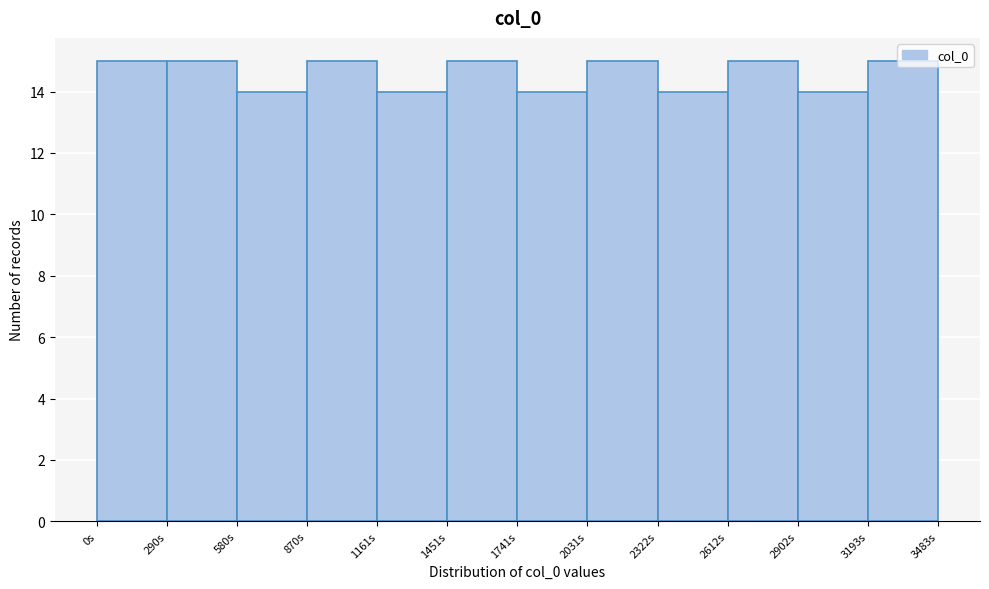

Reading left to right, transcribe this chart: for each bar, give the range it covers on the x-axis and its height. Neither the bar edges nor the heights are printed on the chart, so give them approximately, as read against the axes.

0 to 300: 15
300 to 600: 15
600 to 850: 14
850 to 1150: 15
1150 to 1450: 14
1450 to 1750: 15
1750 to 2050: 14
2050 to 2300: 15
2300 to 2600: 14
2600 to 2900: 15
2900 to 3200: 14
3200 to 3500: 15